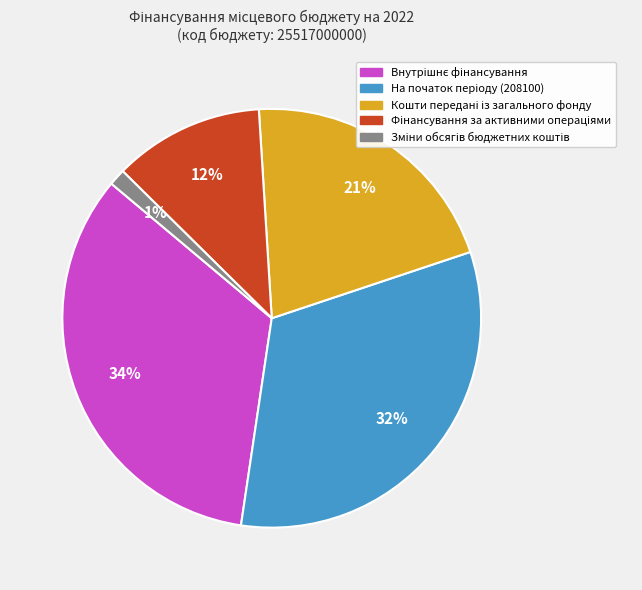

Does any single category account for the majority?

No